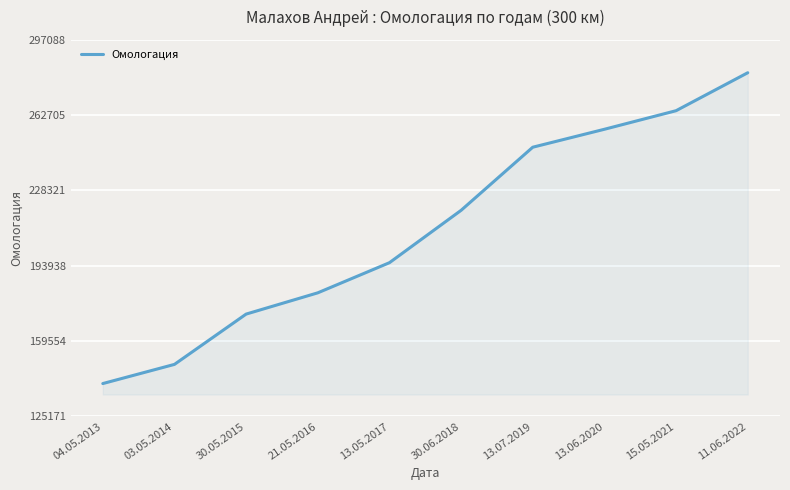

What is the sum of the values at 04.05.2013 and 13.05.2017?

335528